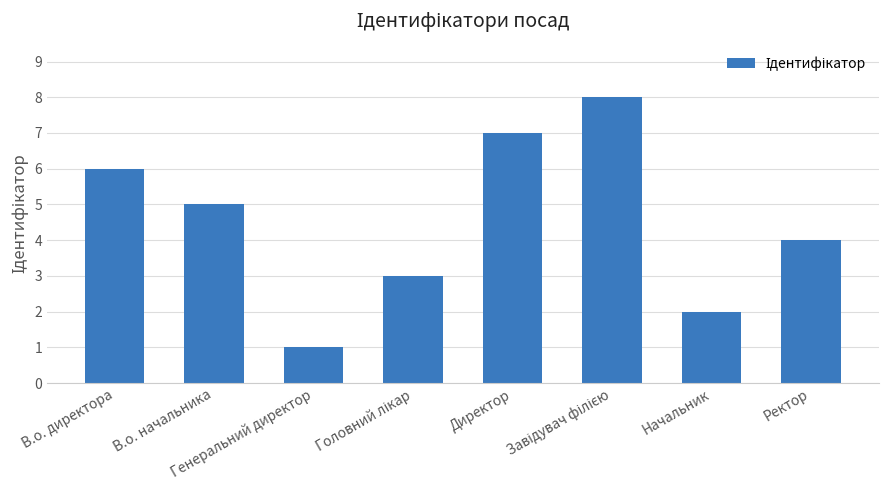

What is the sum of all values?

36